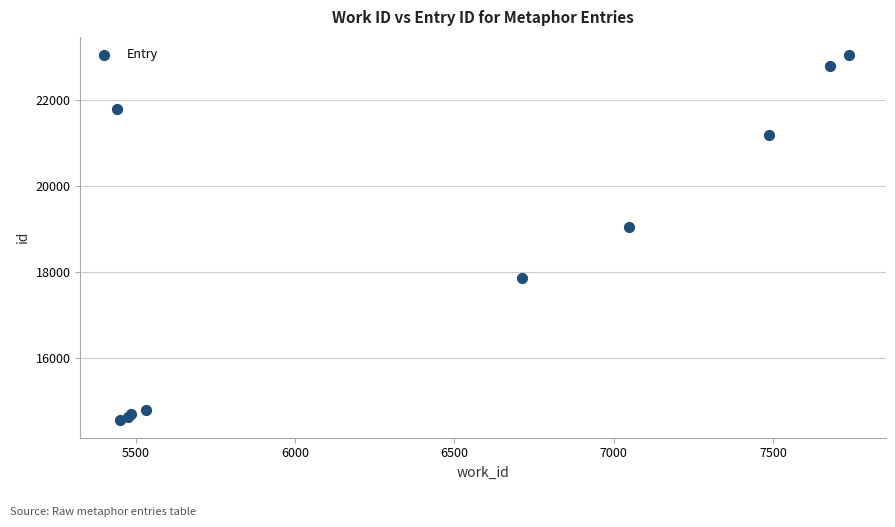

What Y value in the scatter plot is closest to 18804?

19051